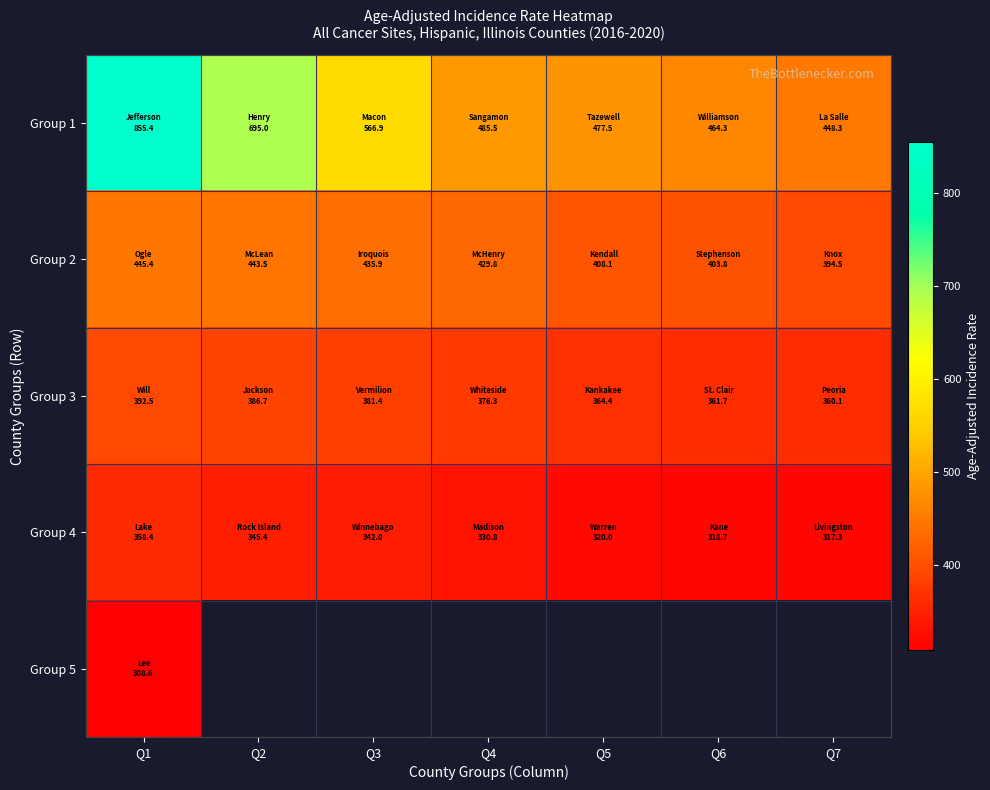

Count the number of categories in the chart.

7